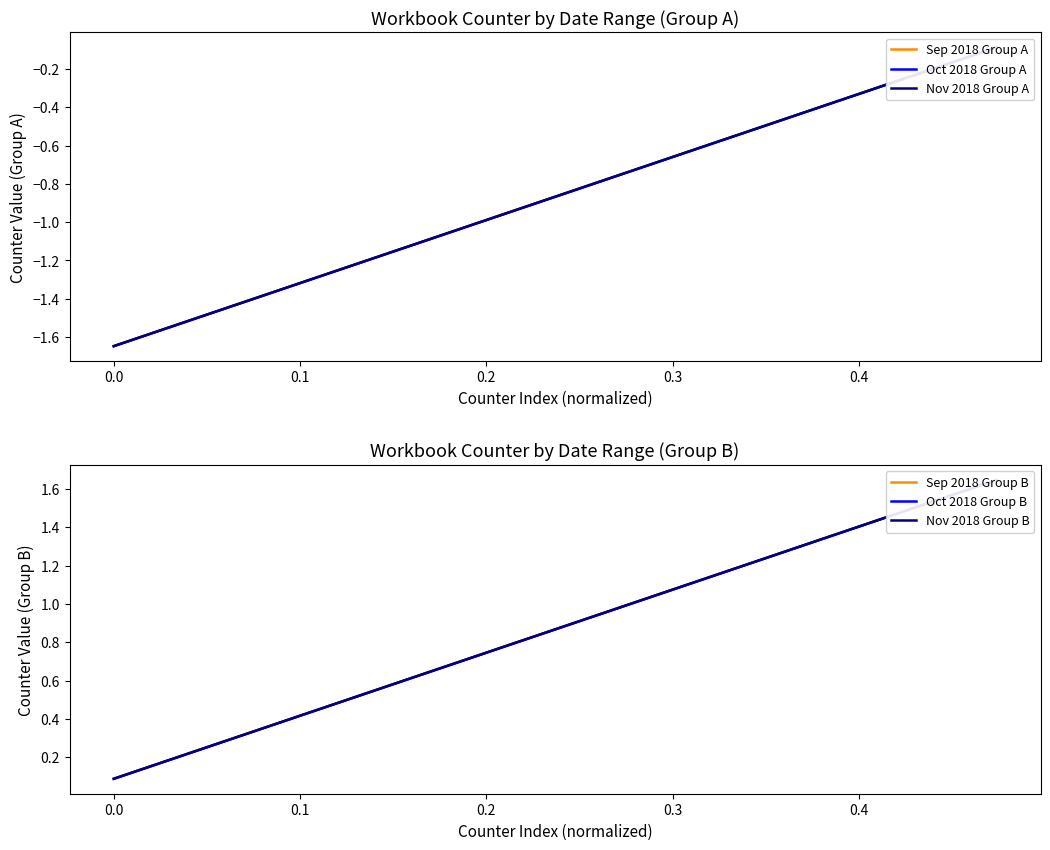

Reading left to right, extract all data points from this chart.

Sep 2018 Group A: -1.6	-1.5	-1.3	-1.1	-1.0	-0.8	-0.6	-0.4	-0.3	-0.1
Oct 2018 Group A: -1.6	-1.5	-1.3	-1.1	-1.0	-0.8	-0.6	-0.4	-0.3	-0.1
Nov 2018 Group A: -1.6	-1.5	-1.3	-1.1	-1.0	-0.8	-0.6	-0.4	-0.3	-0.1
Sep 2018 Group B: 0.1	0.3	0.4	0.6	0.8	1.0	1.1	1.3	1.5	1.6
Oct 2018 Group B: 0.1	0.3	0.4	0.6	0.8	1.0	1.1	1.3	1.5	1.6
Nov 2018 Group B: 0.1	0.3	0.4	0.6	0.8	1.0	1.1	1.3	1.5	1.6